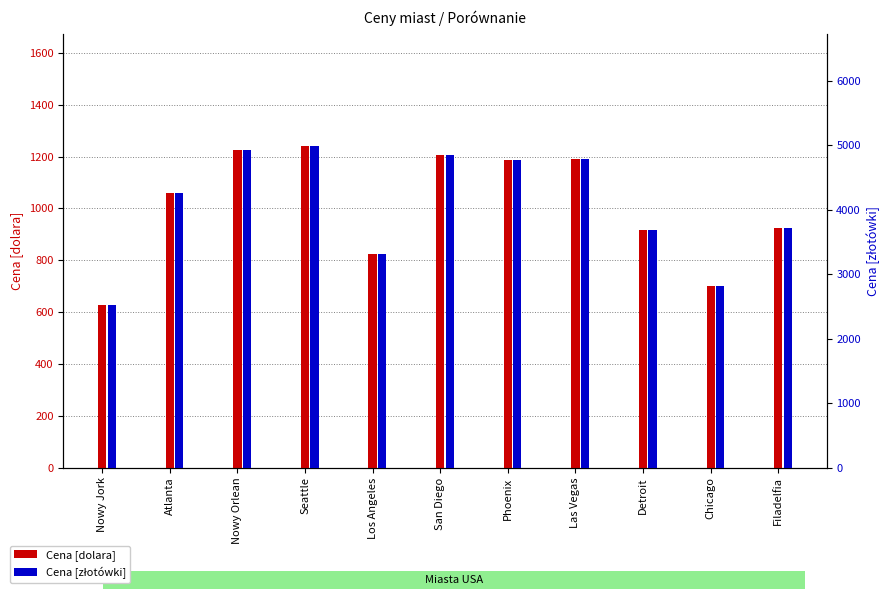

How many bars are there in total?

22